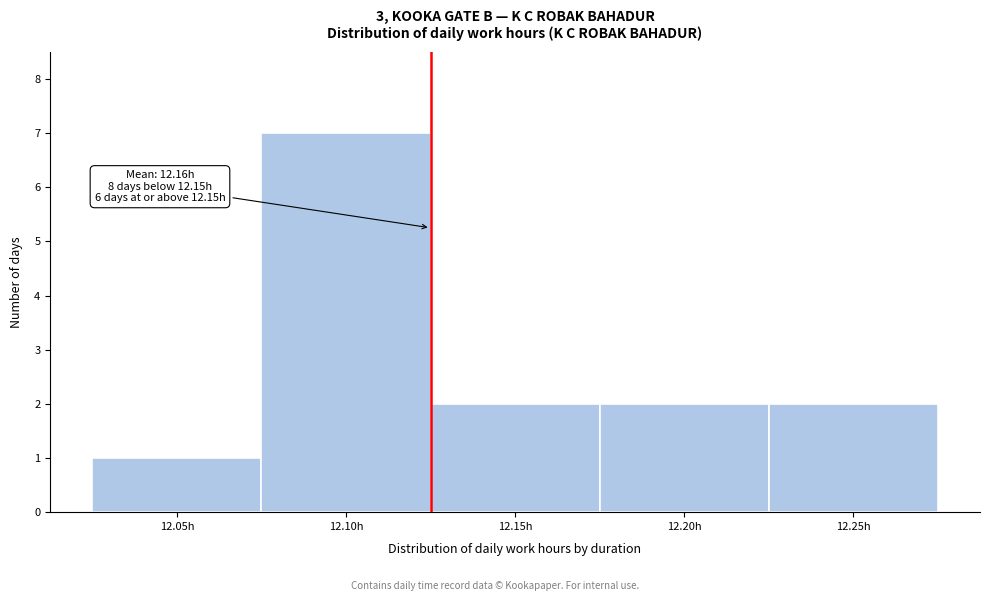

Reading left to right, list all the values displayed in this chart.

12.05h=1	12.10h=7	12.15h=2	12.20h=2	12.25h=2